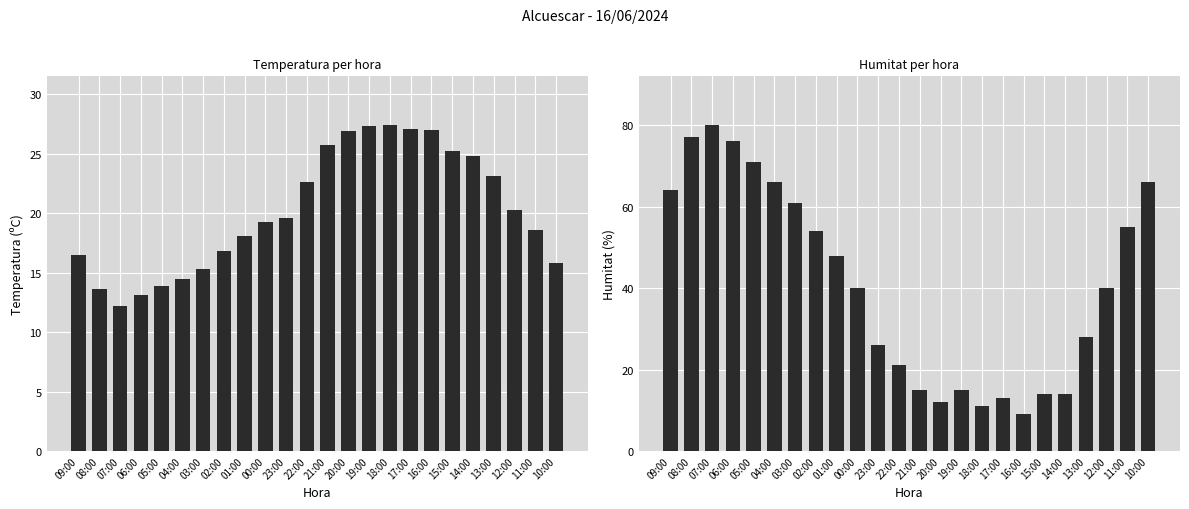

Count the number of data series in this chart.

2